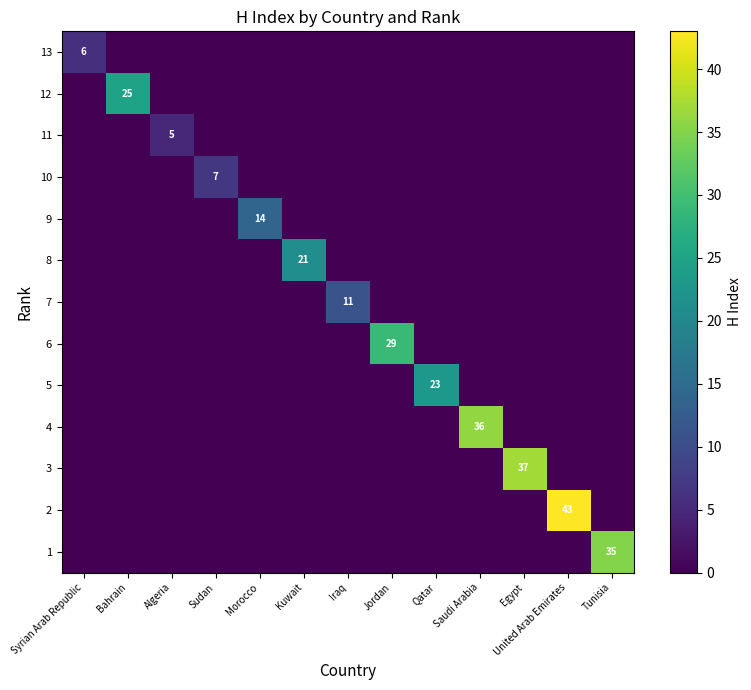

How many positive values does the 4 series have?

1